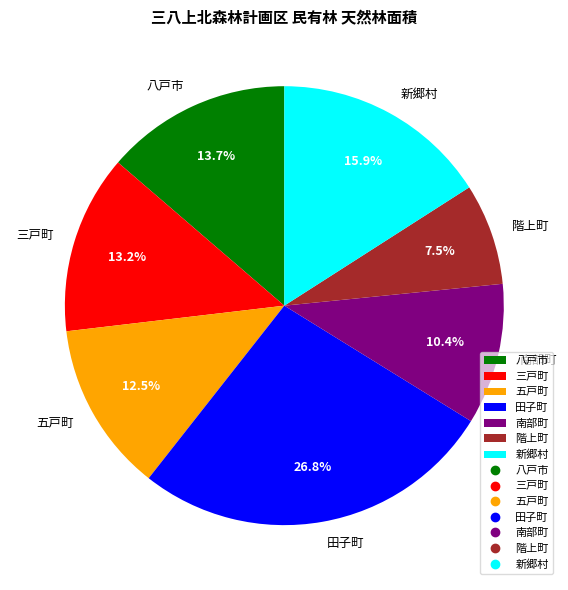

True or false: 五戸町 accounts for 5% of the total.

False